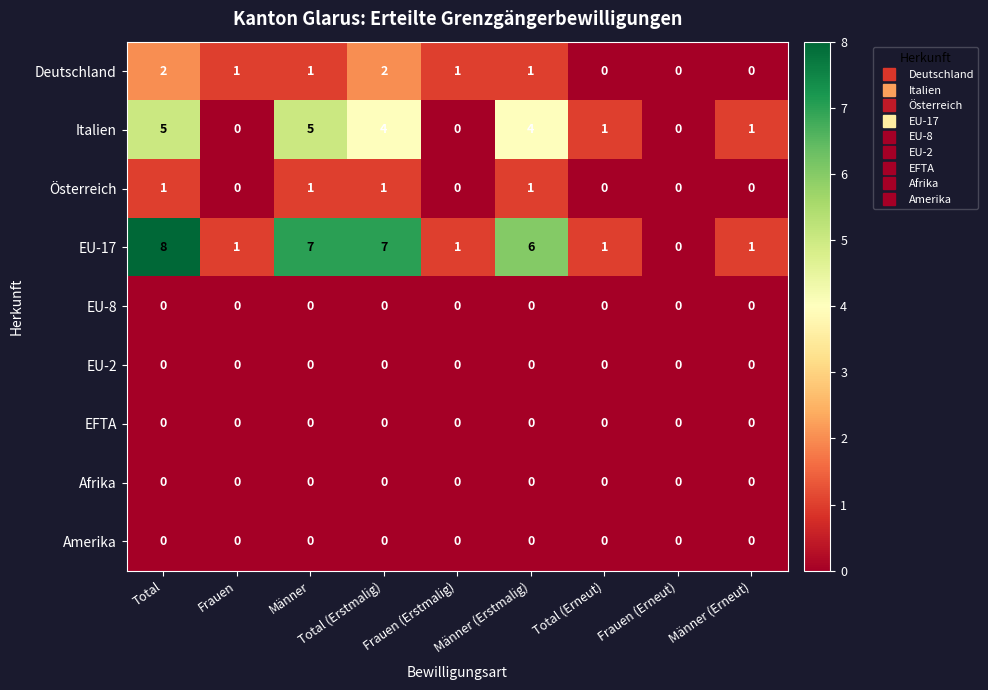

Which series has the largest range (max minus min)?

EU-17